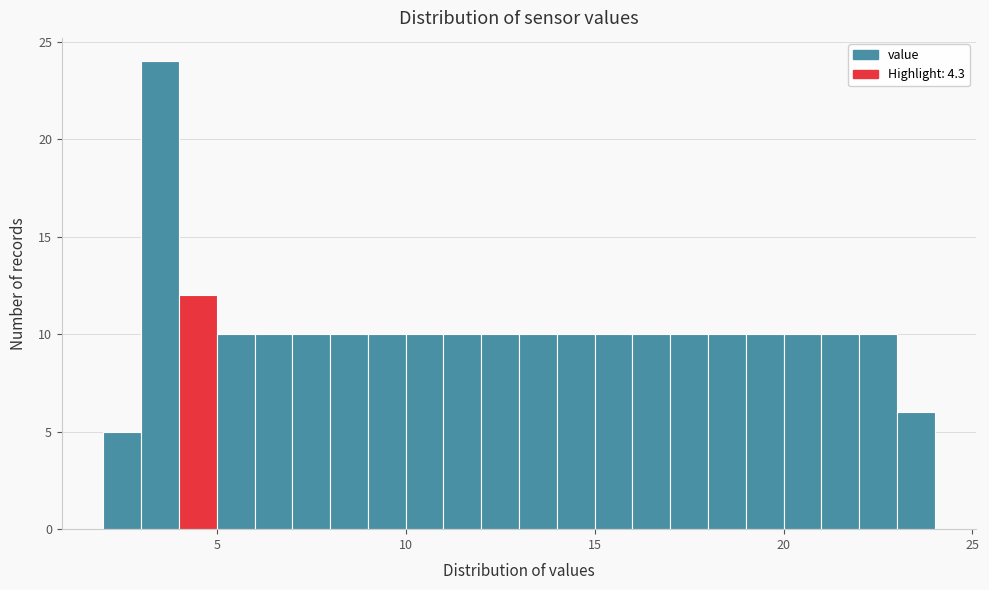

Around what value on the x-axis is the tallest bar? Give the approximate position of its centre, as read against the axis.

3.5